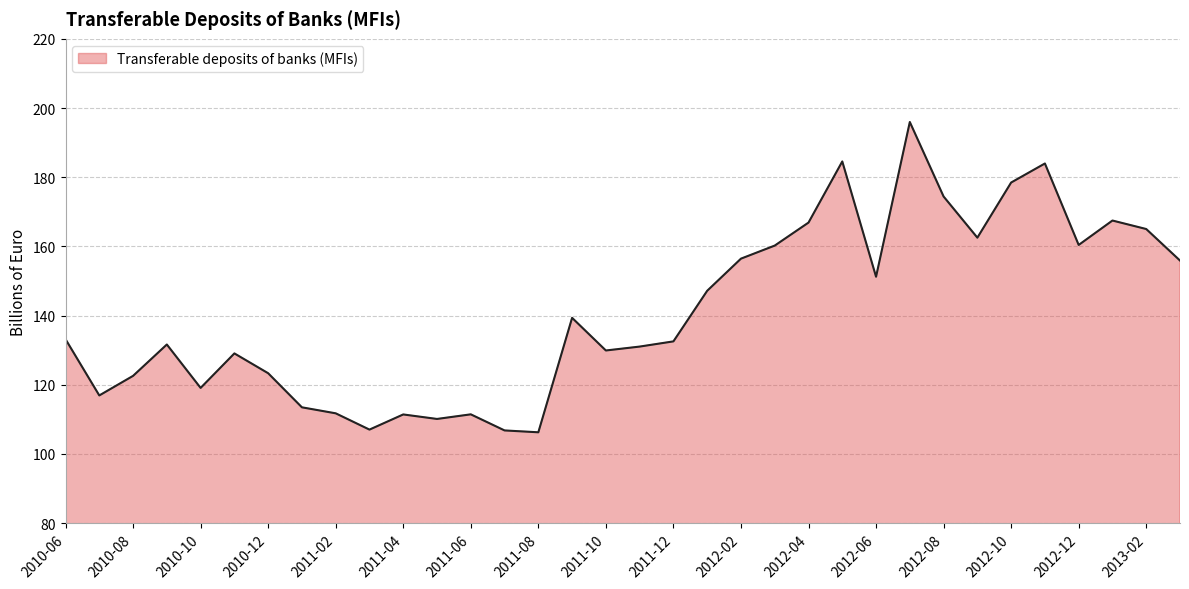

What is the maximum value shown in the chart?

196.0